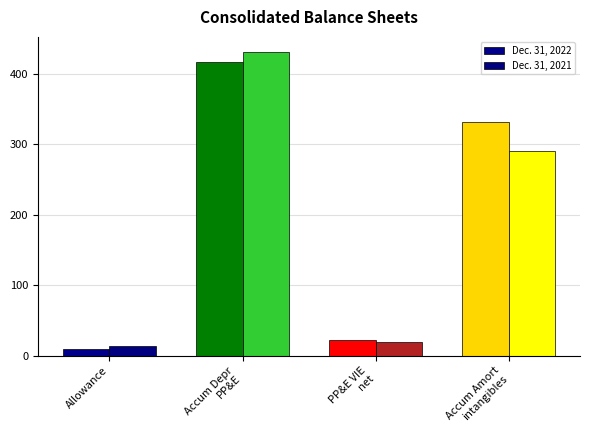

What is the difference between the maximum and minimum values in the Dec. 31, 2022 series?

408